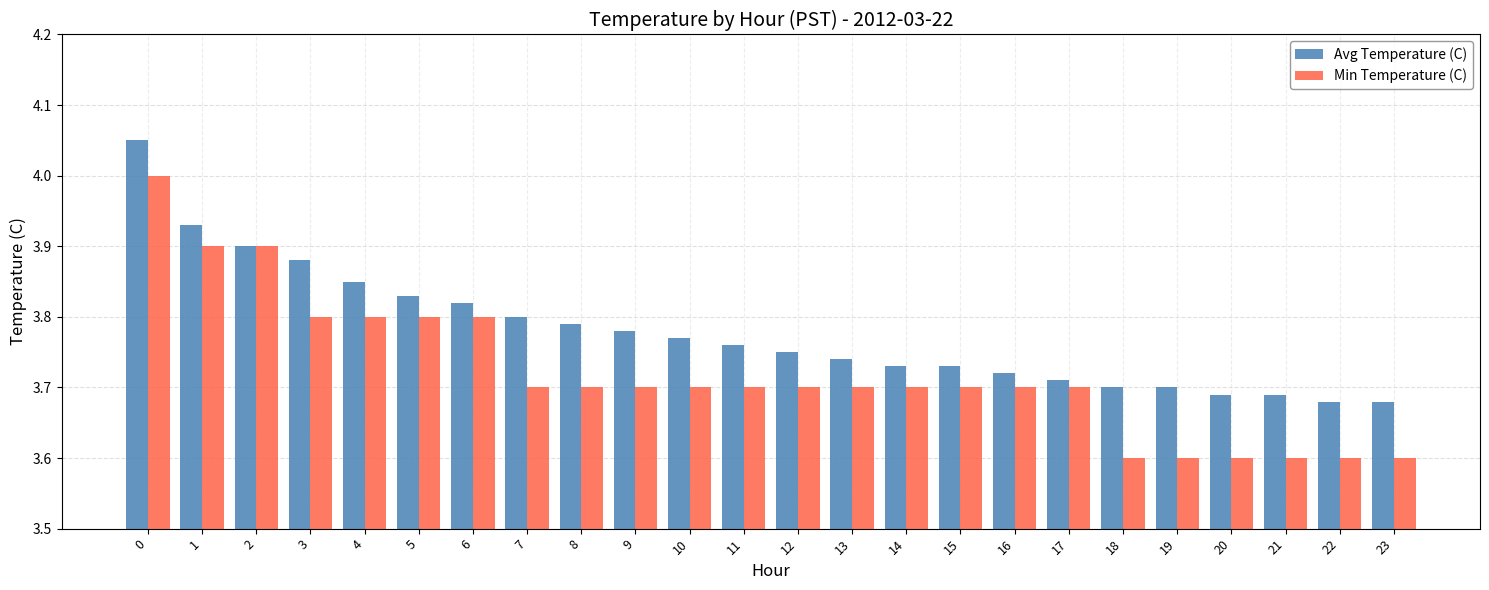

What is the sum of all Min Temperature (C) values?

89.3